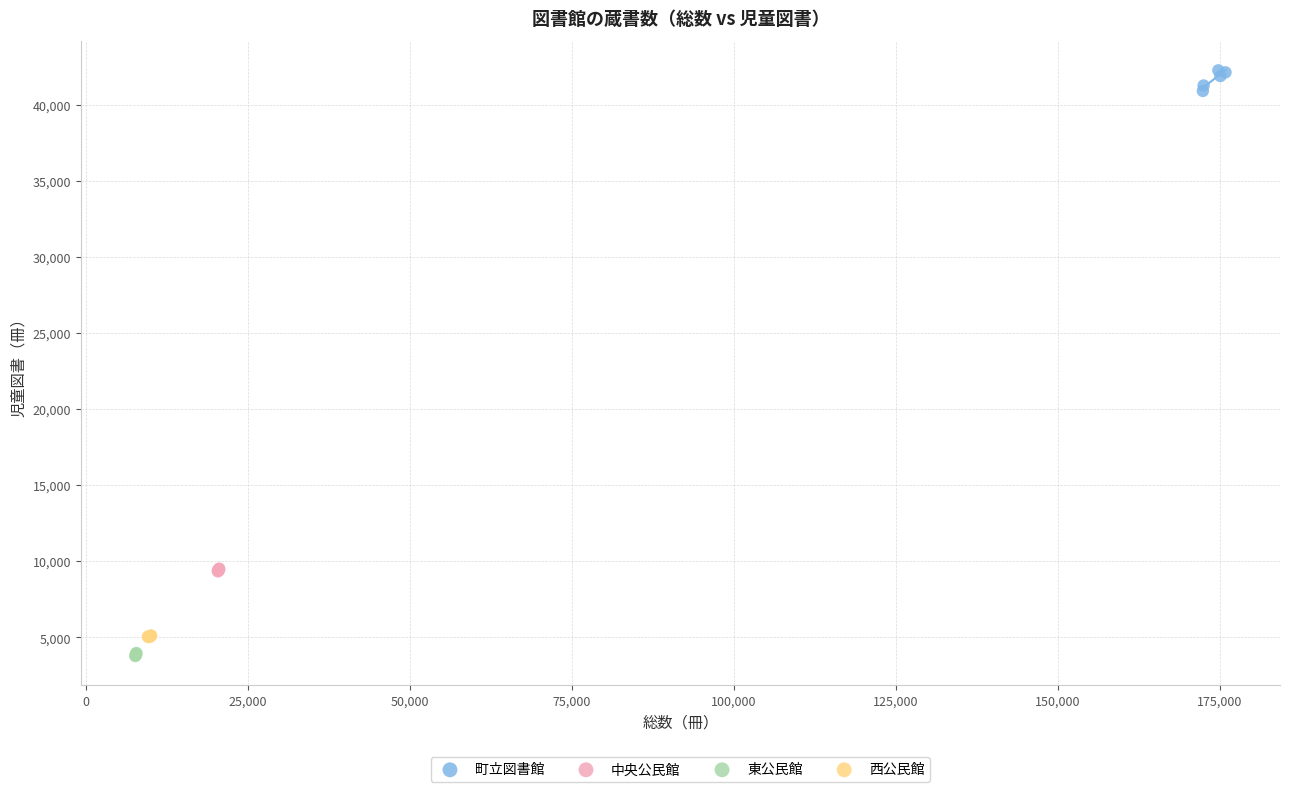

Which series contains the lowest Y value?

東公民館